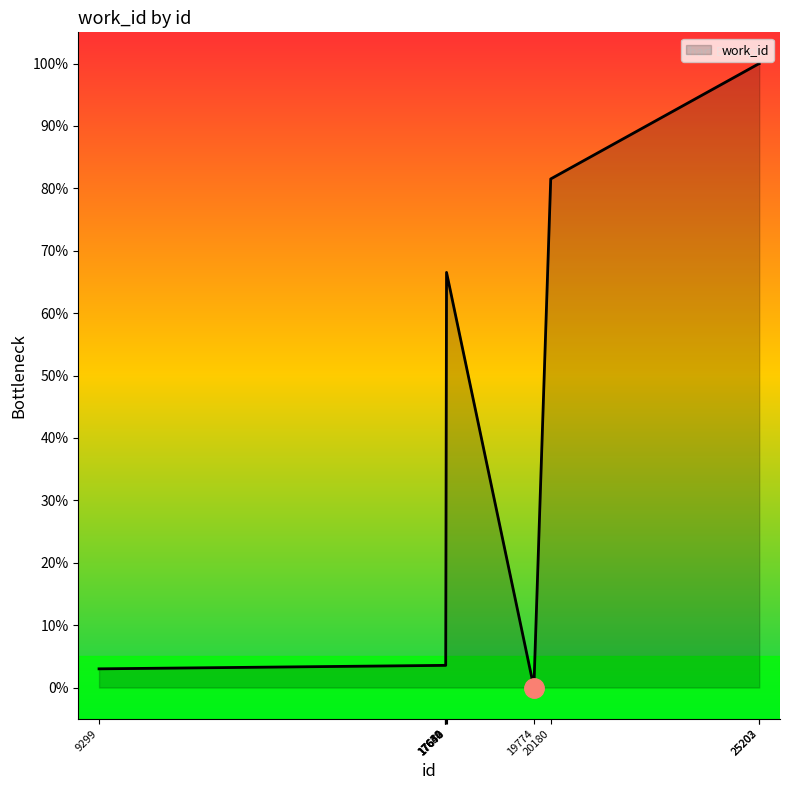

Reading left to right, transcribe all the data shown in this chart.

3.0	3.6	3.6	3.6	3.6	66.5	0.0	81.5	100.0	100.0